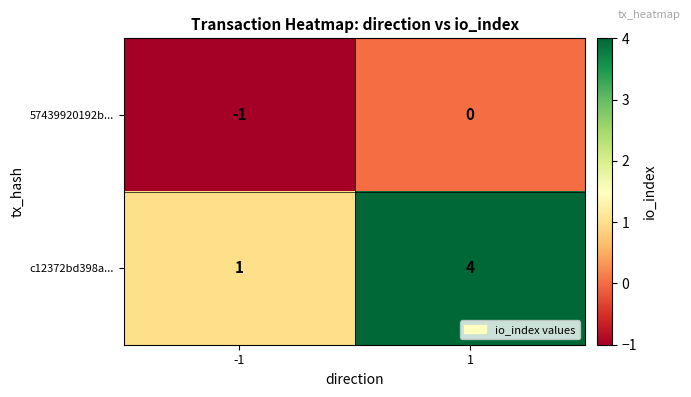

Is the value of c12372bd398a... at -1 greater than the value of 57439920192b... at 1?

Yes